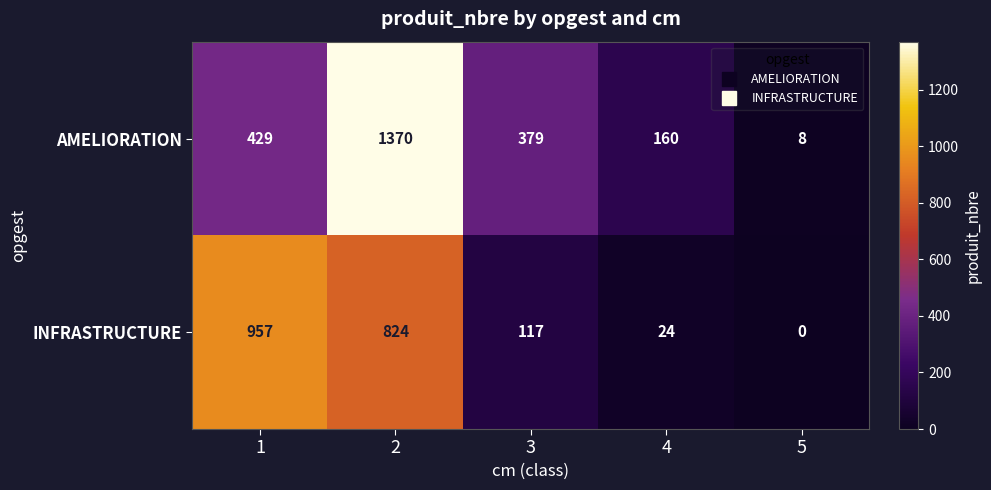

What is the sum of the INFRASTRUCTURE values at 2 and 4?

848